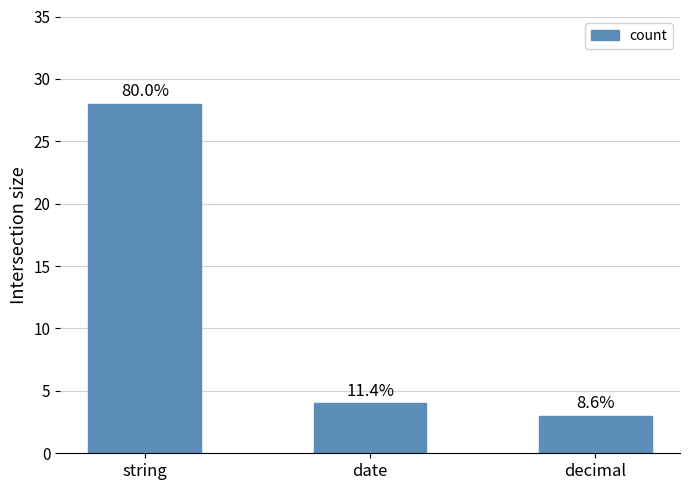

How many bars are there in total?

3